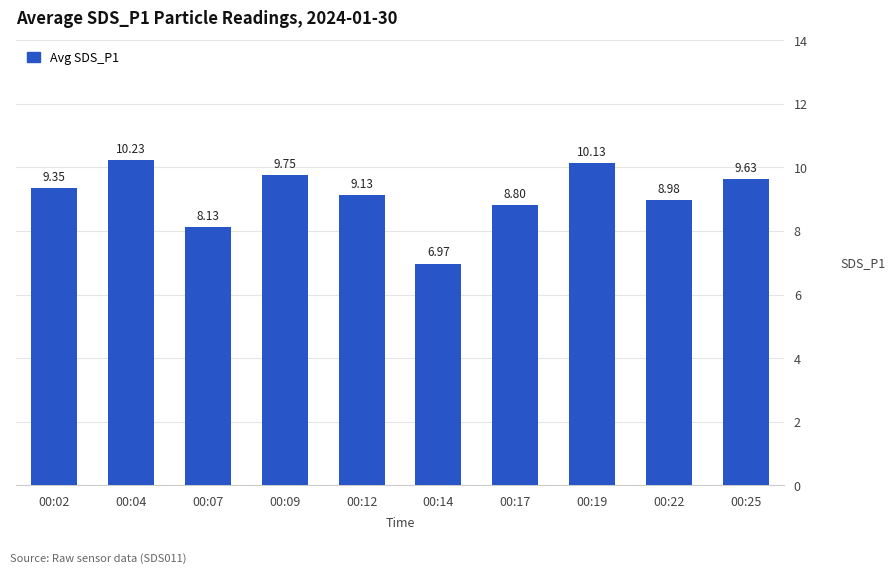

Approximately how many times larger is the value at 00:14 compared to 00:17?

0.8